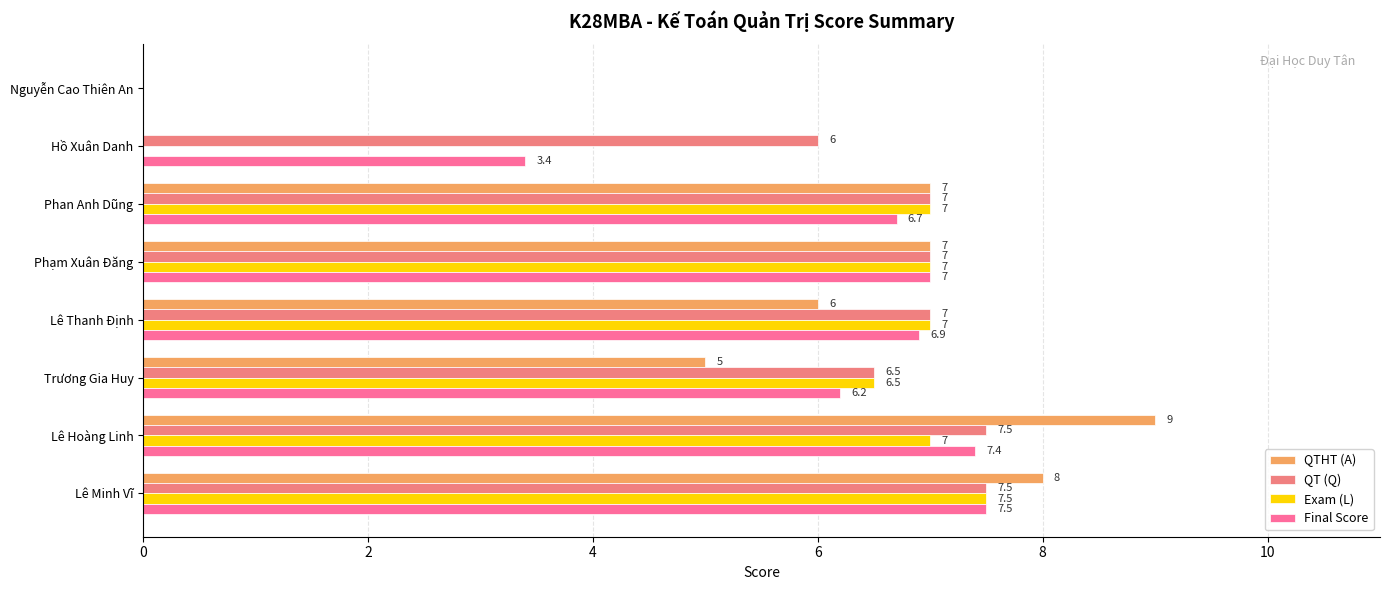

Which series has the largest range (max minus min)?

QTHT (A)